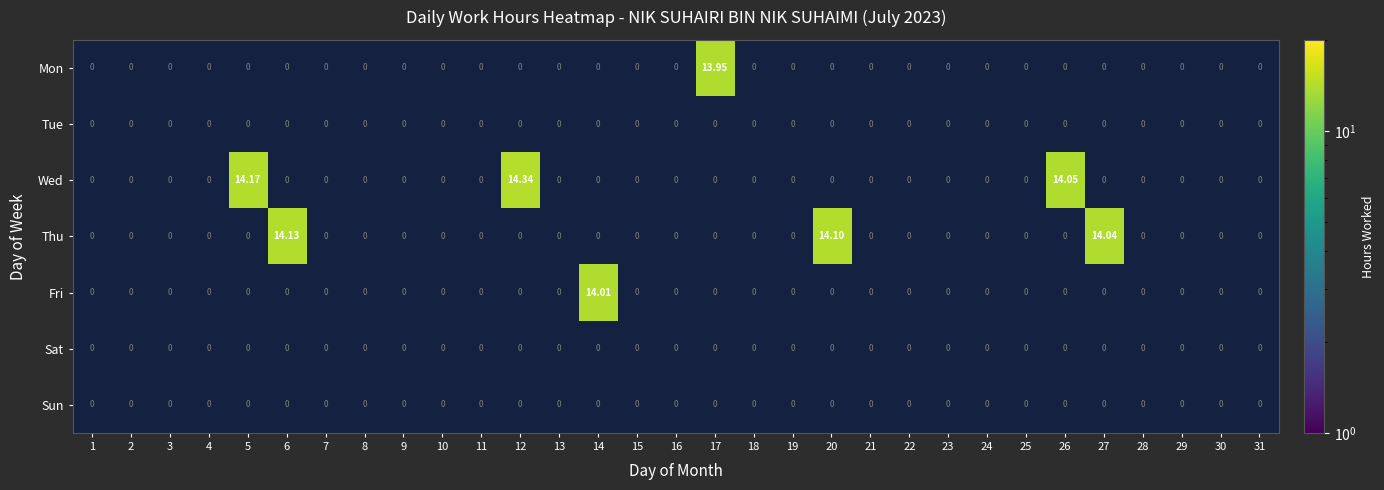

Which category has the lowest value across all series?

1